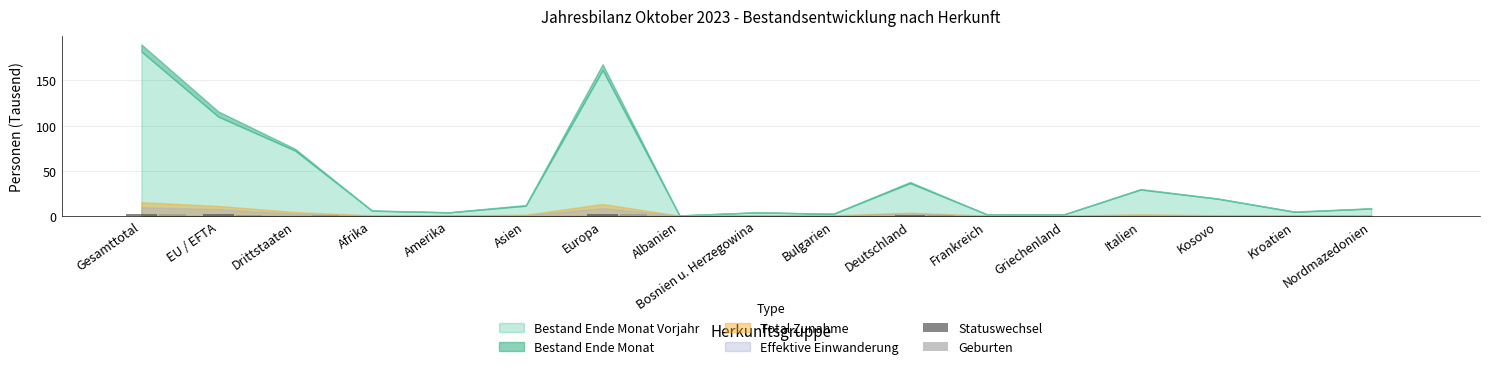

Is it true that Statuswechsel equals 0.0 at Kosovo?

True